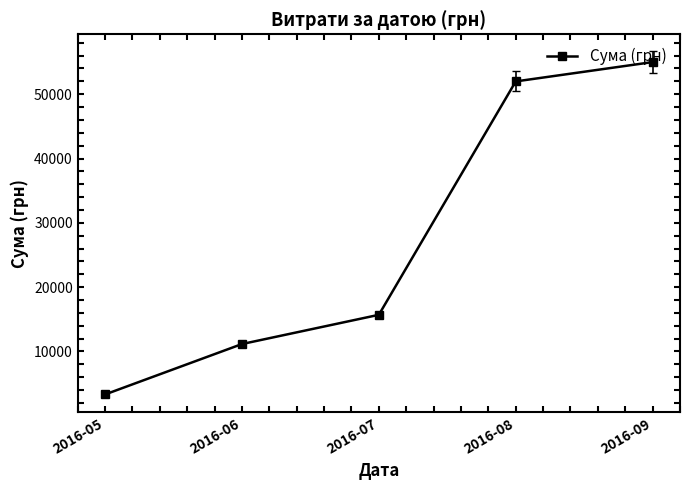

What is the value of the 2nd point from the left?

11144.0